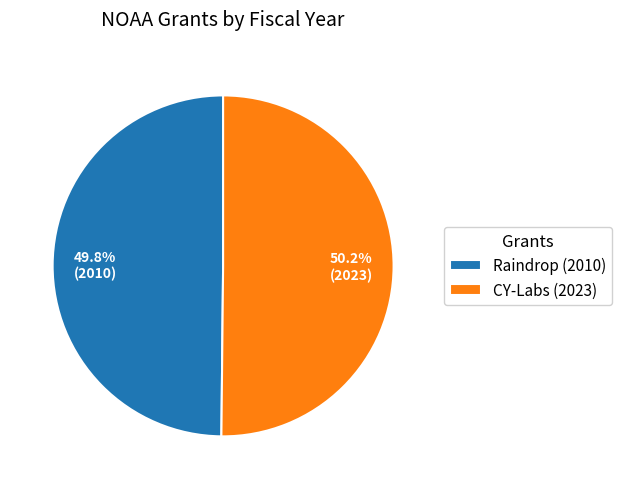

How many segments does this pie chart have?

2